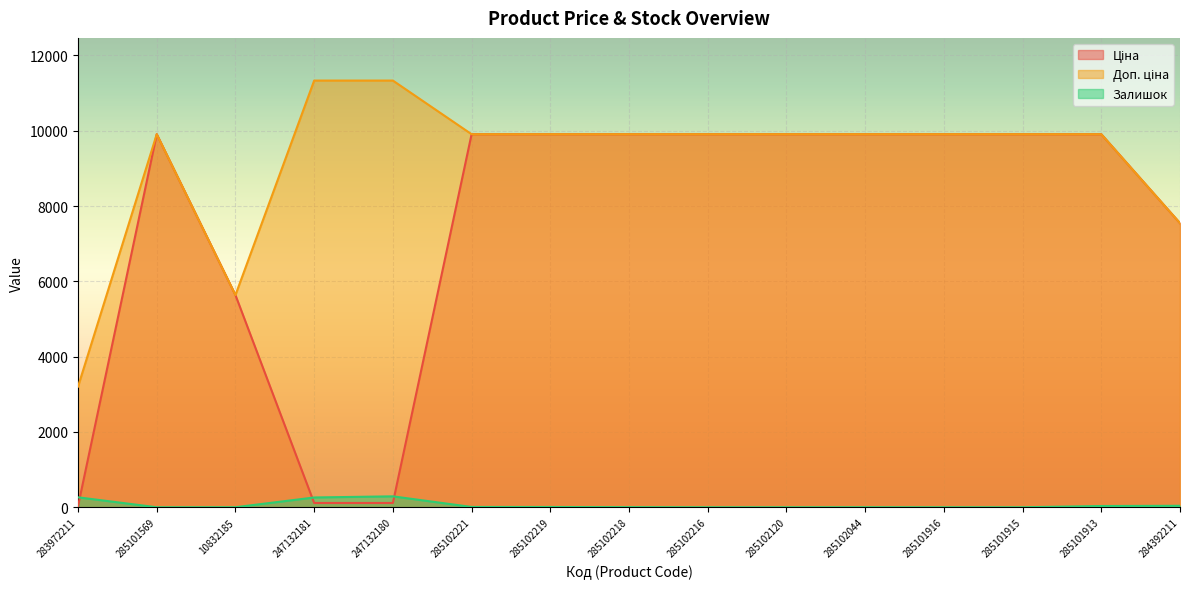

True or false: Доп. ціна and Ціна intersect in this chart.

False